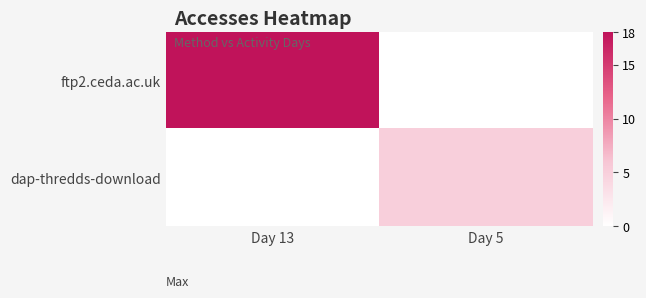

Which series changed the most between Day 13 and Day 5?

ftp2.ceda.ac.uk